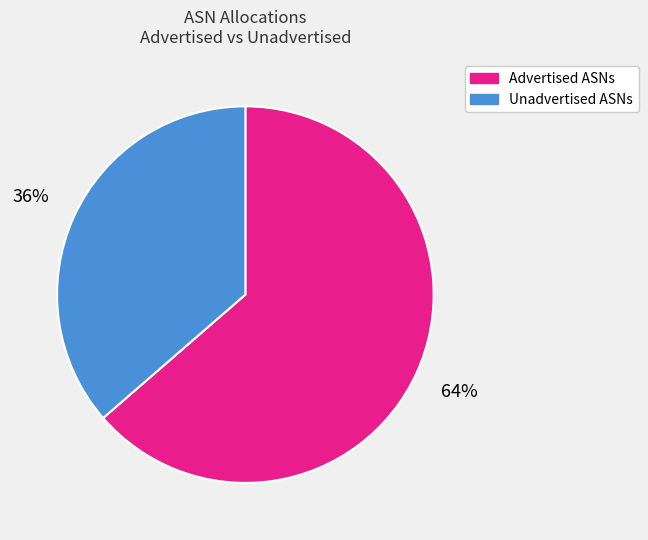

How many slices are in this pie chart?

2